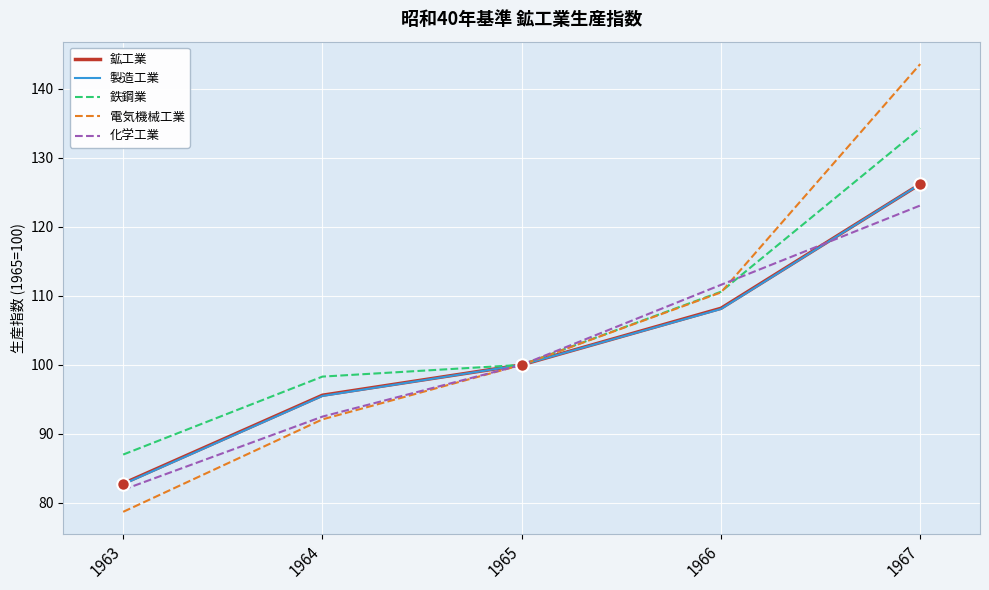

How many distinct data groups are displayed?

5